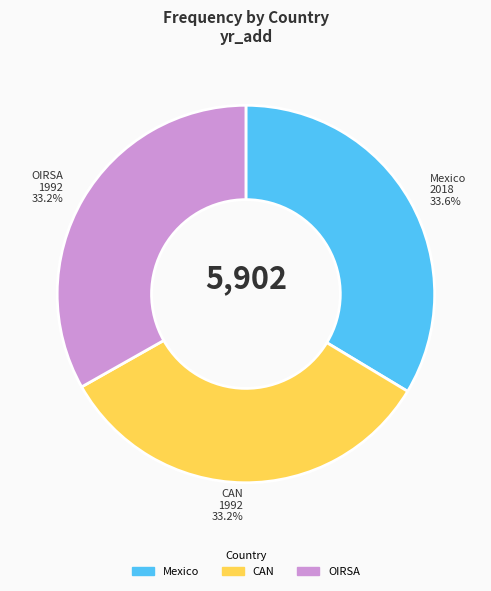

Approximately how many times larger is the value at OIRSA compared to Mexico?

1.0